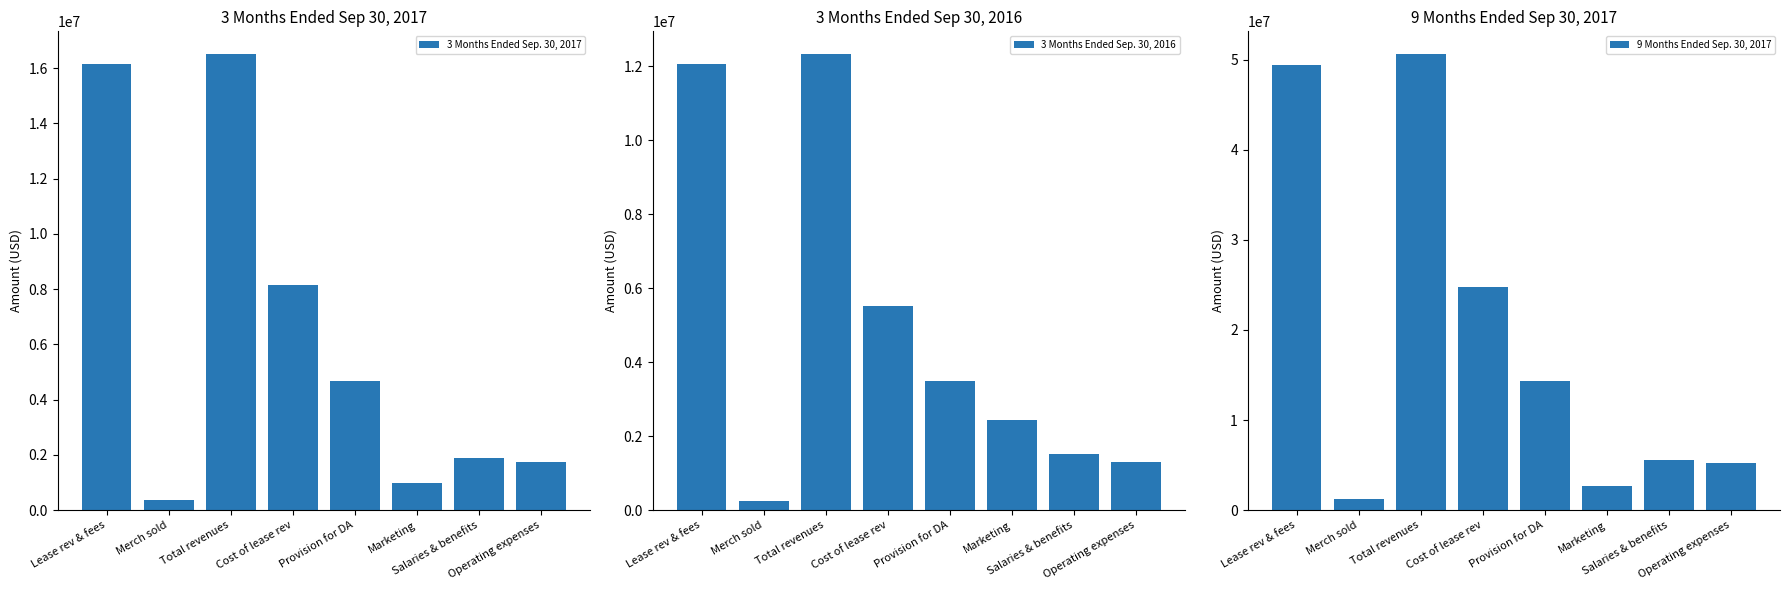

What position from the right is Cost of lease rev?

5